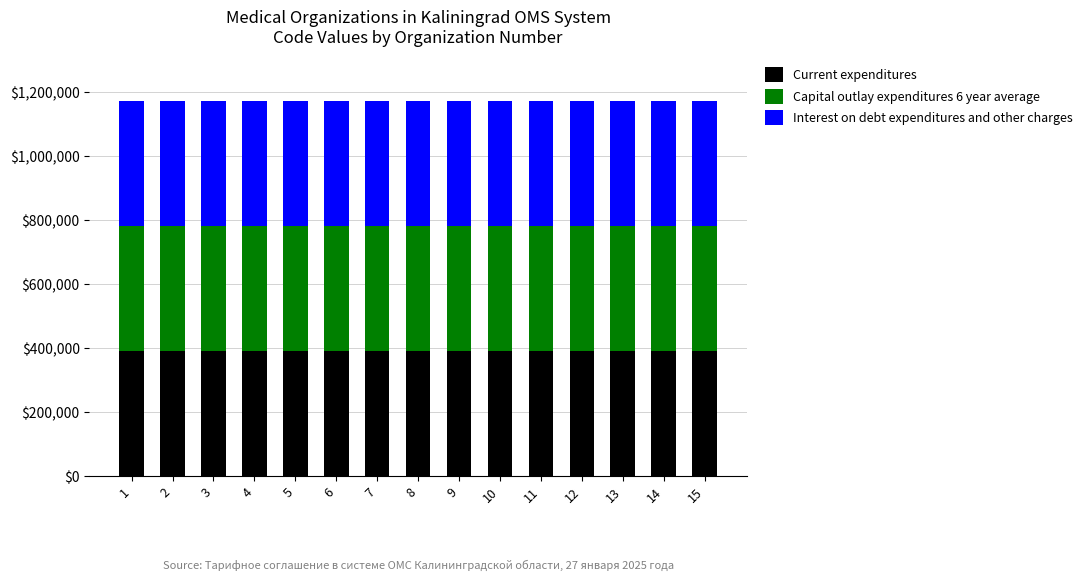

What is the average value of the Current expenditures series?

390289